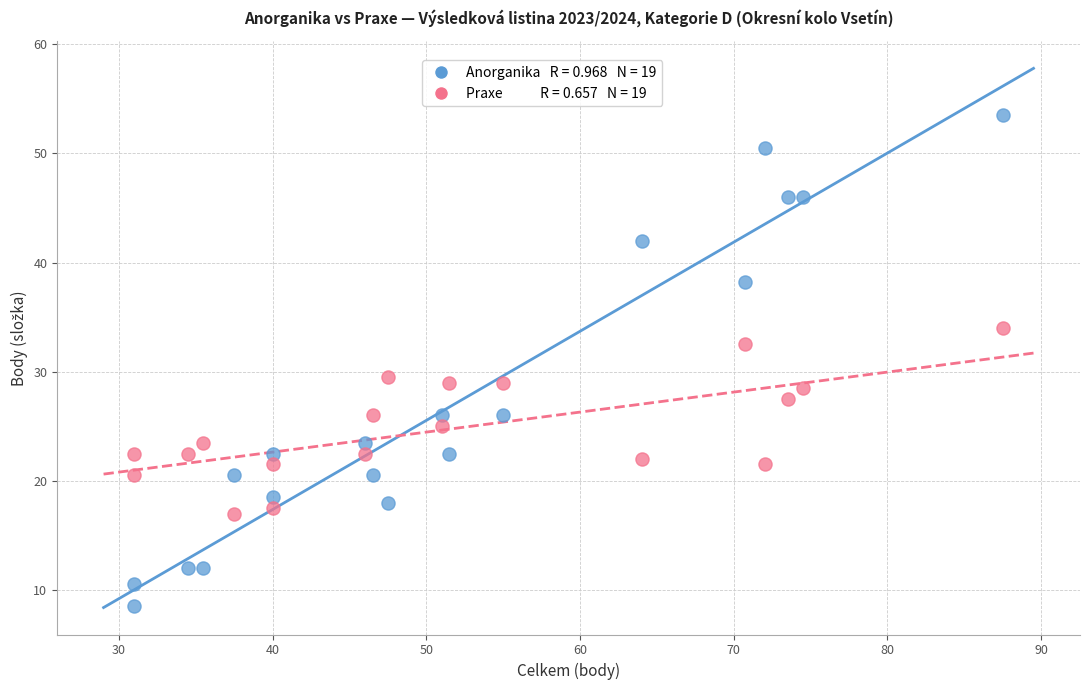

Across all data points, what is the range of X values (max minus min)?

56.5